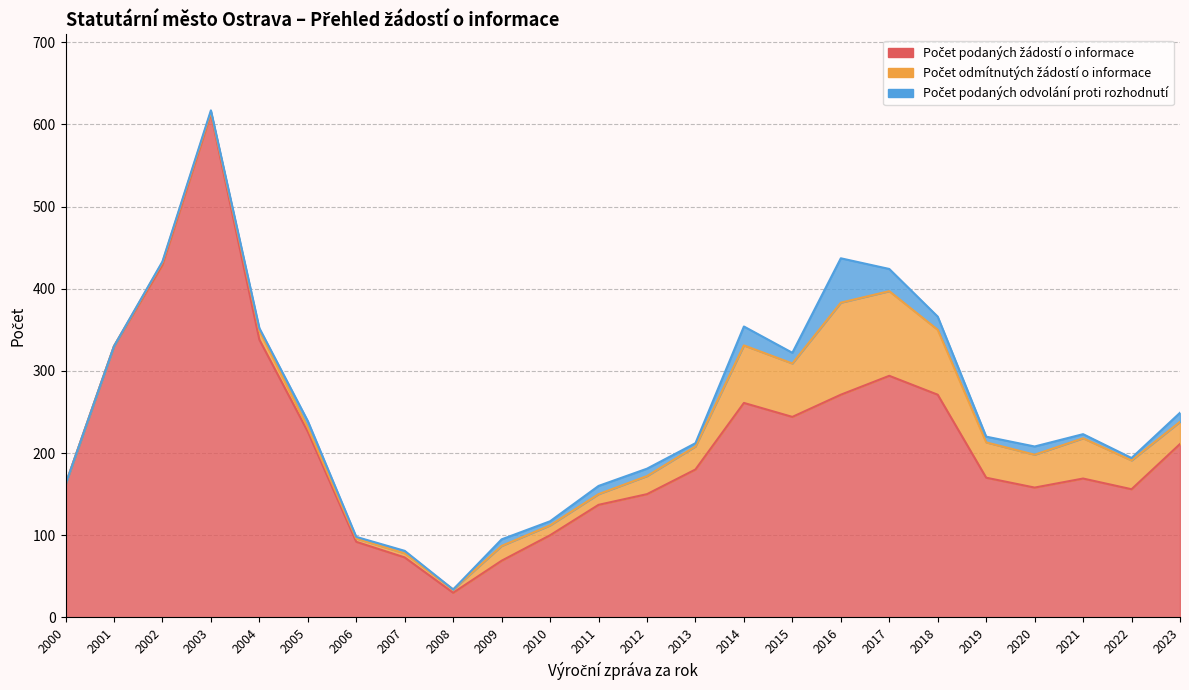

Reading left to right, transcribe all the data shown in this chart.

Počet podaných žádostí o informace: 162	330	429	613	338	226	92	73	30	69	100	137	150	180	261	244	271	294	271	170	158	169	156	211
Počet odmítnutých žádostí o informace: 0	0	3	2	11	5	4	5	4	18	12	13	22	28	70	65	112	103	79	43	40	49	35	27
Počet podaných odvolání proti rozhodnutí: 0	0	1	2	3	8	2	3	0	8	5	10	9	4	23	13	54	27	16	7	10	5	3	11